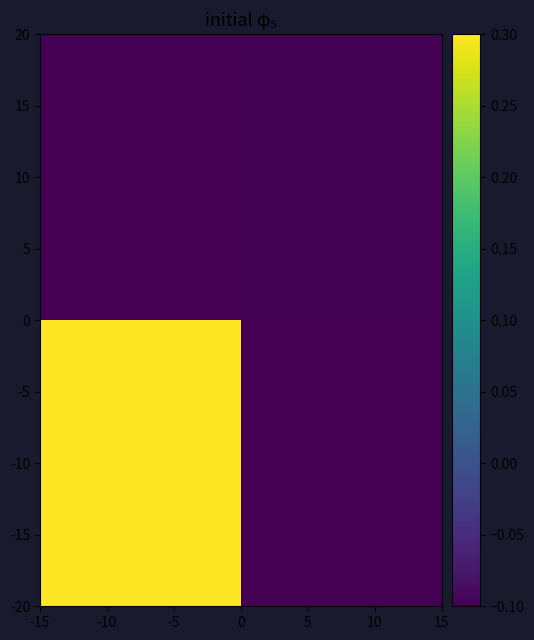

Reading right to left, extract all data points from this chart.

-10: -0.1	0.3
10: -0.1	-0.1